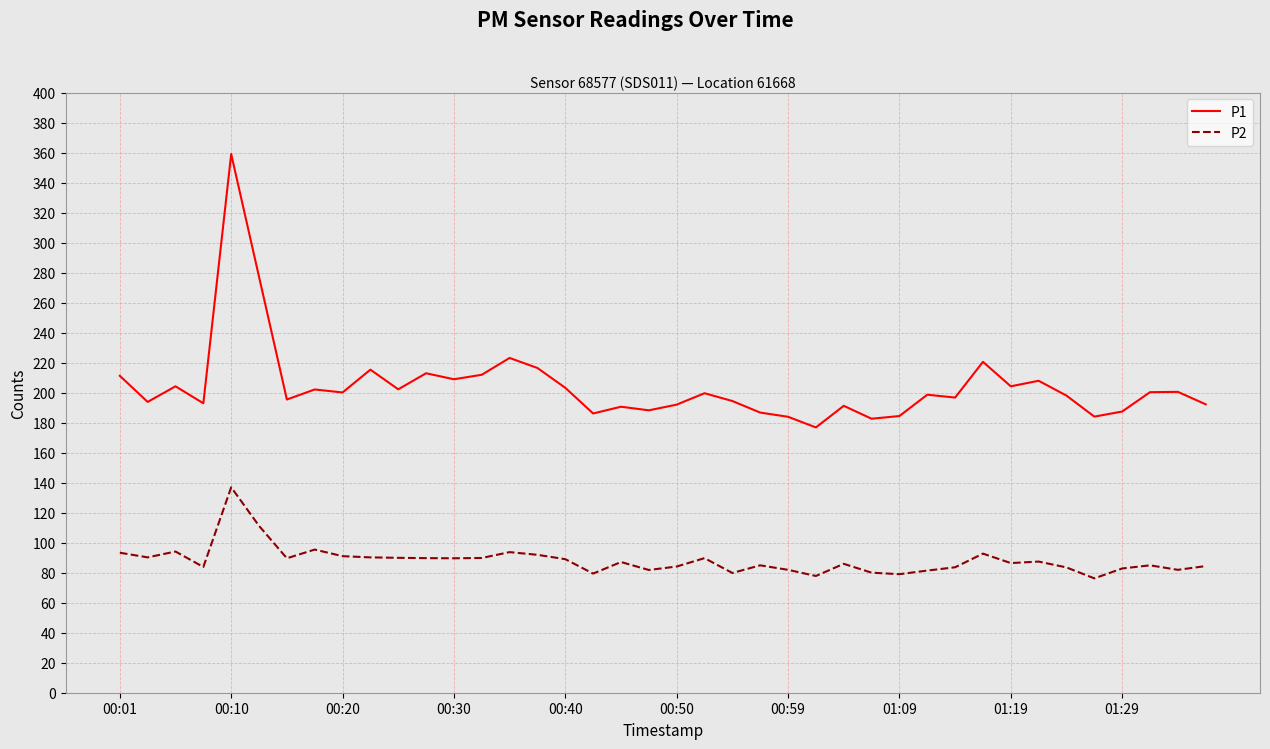

What is the lowest value of the P2 series?

76.2